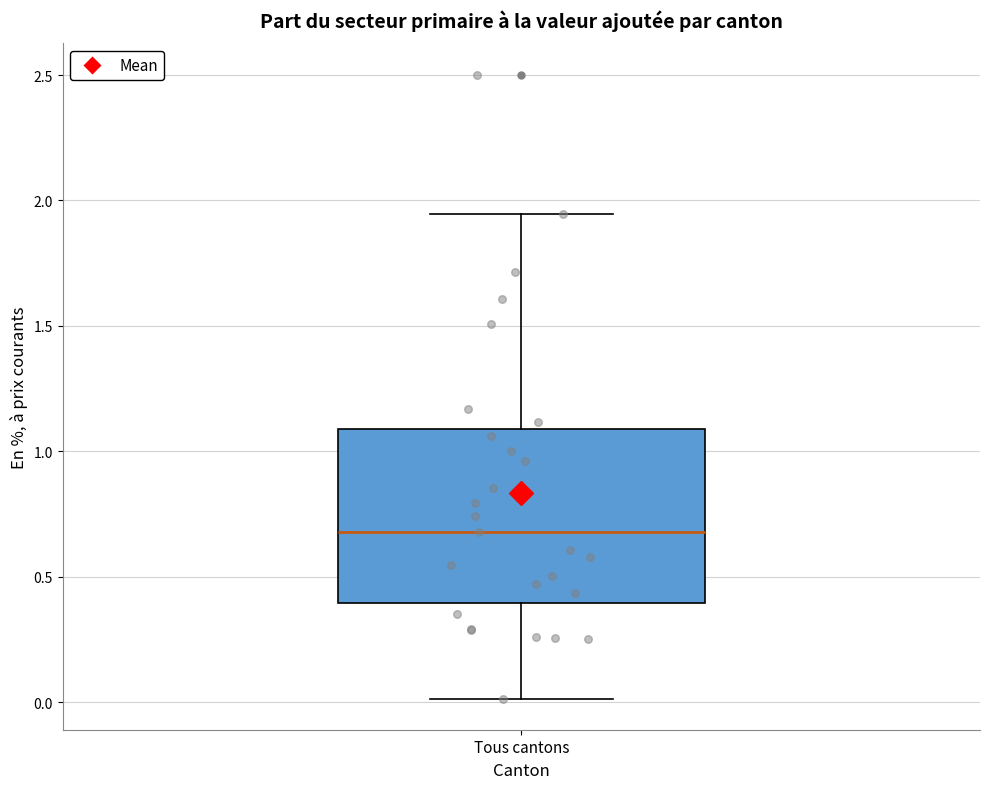

Read this box plot against the y-axis: the position of the median line, the range covered by the box, and the ends of both whiskers. The values are not printed on the chart, so give them approximately, as read against the axis.

median 0.70, box 0.40 to 1.10, whiskers 0.00 to 1.95